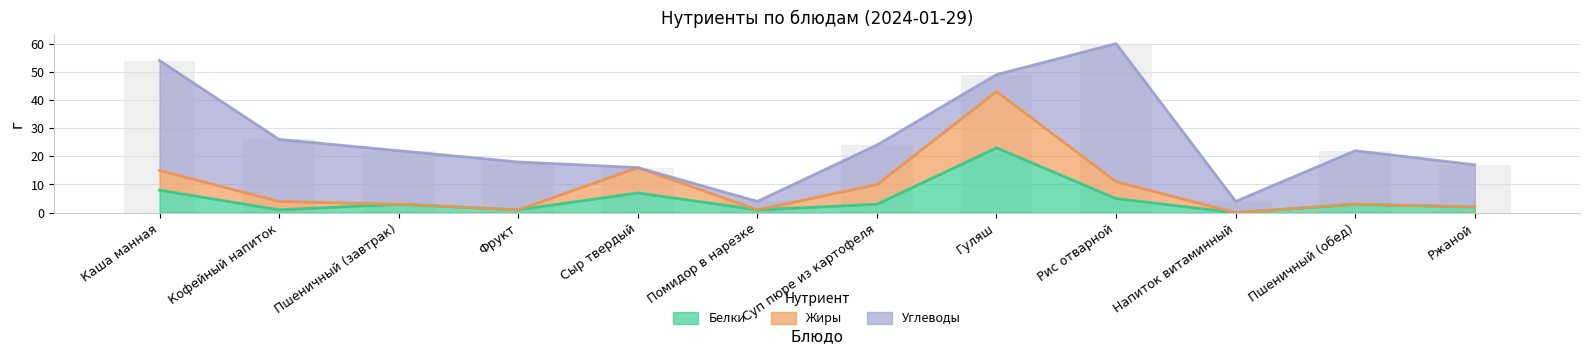

How many positive values does the Жиры series have?

11